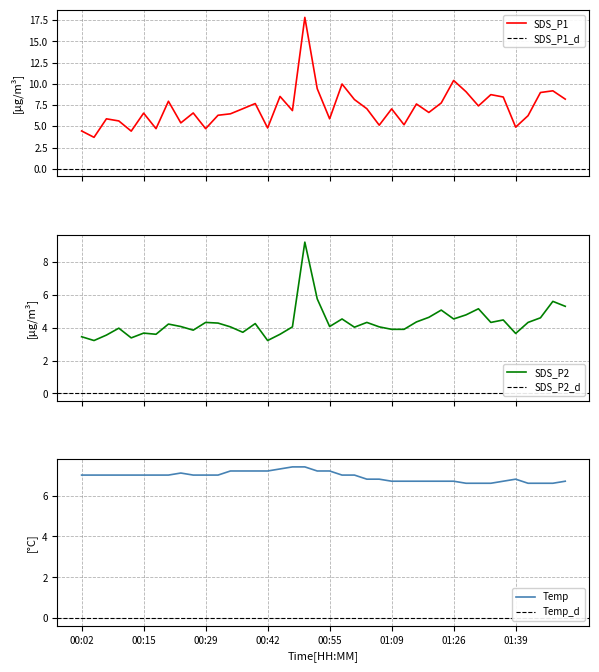

Between 6 and 15, which series saw the biggest shift?

SDS_P2